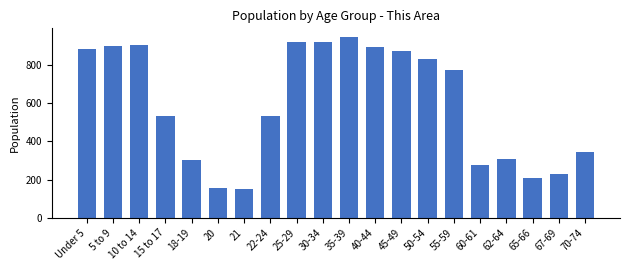

Is it true that the value at 50-54 is 832?

True